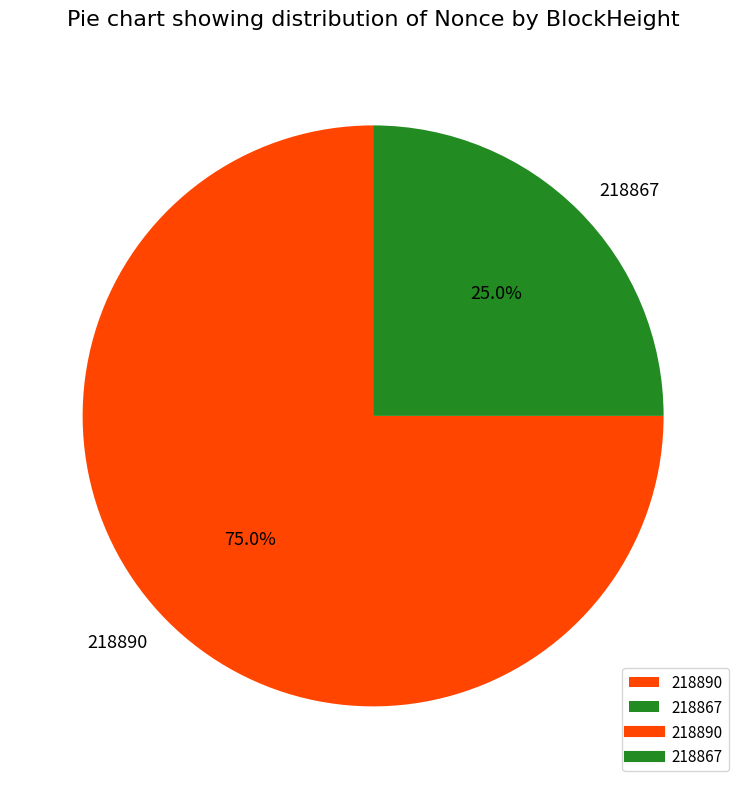

To the nearest percent, what is the combined percentage of 218867 and 218890?

100%